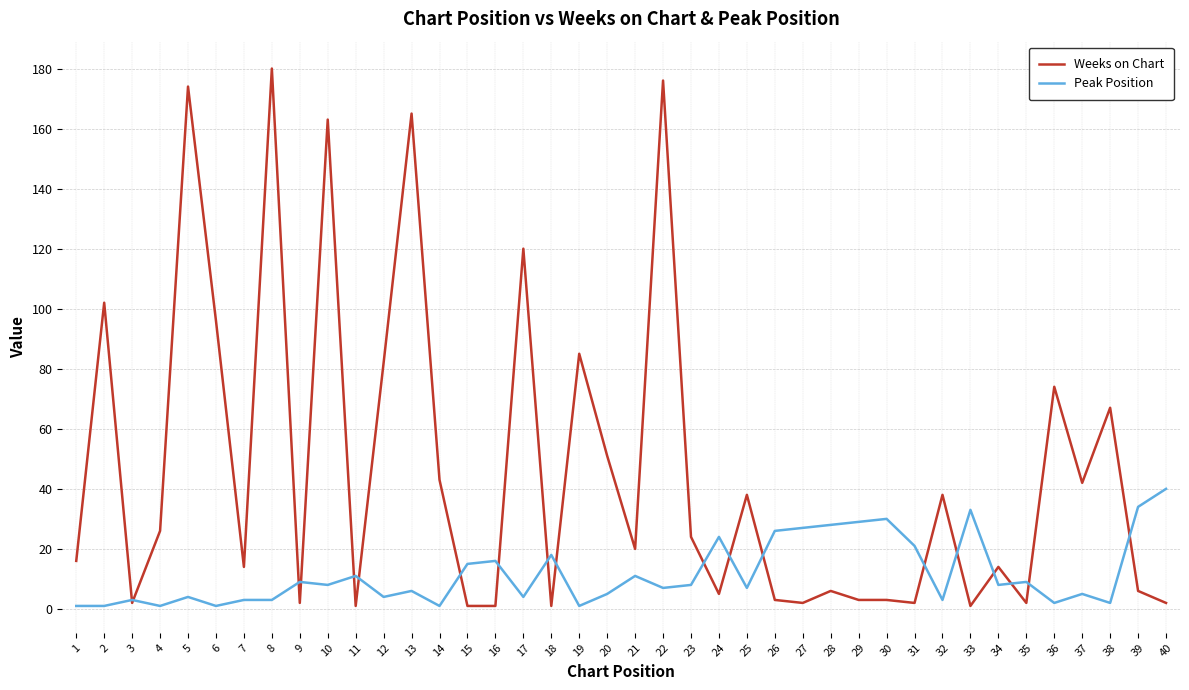

What is the average value of the Weeks on Chart series?

46